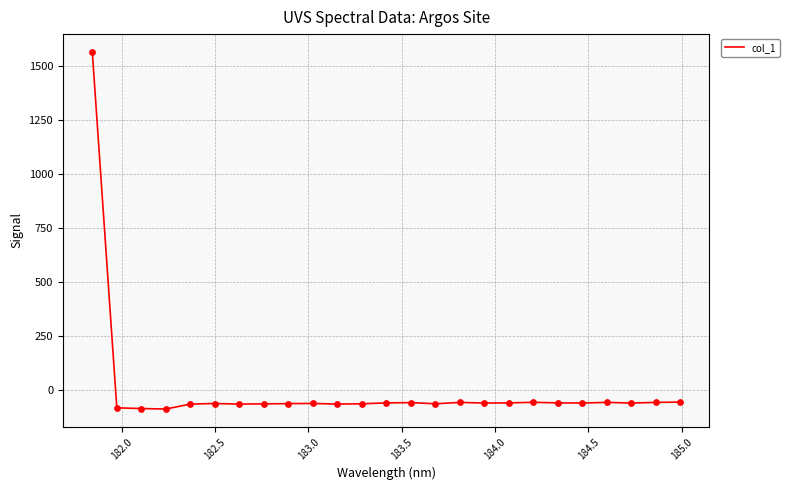

What is the greatest value displayed?

1565.1